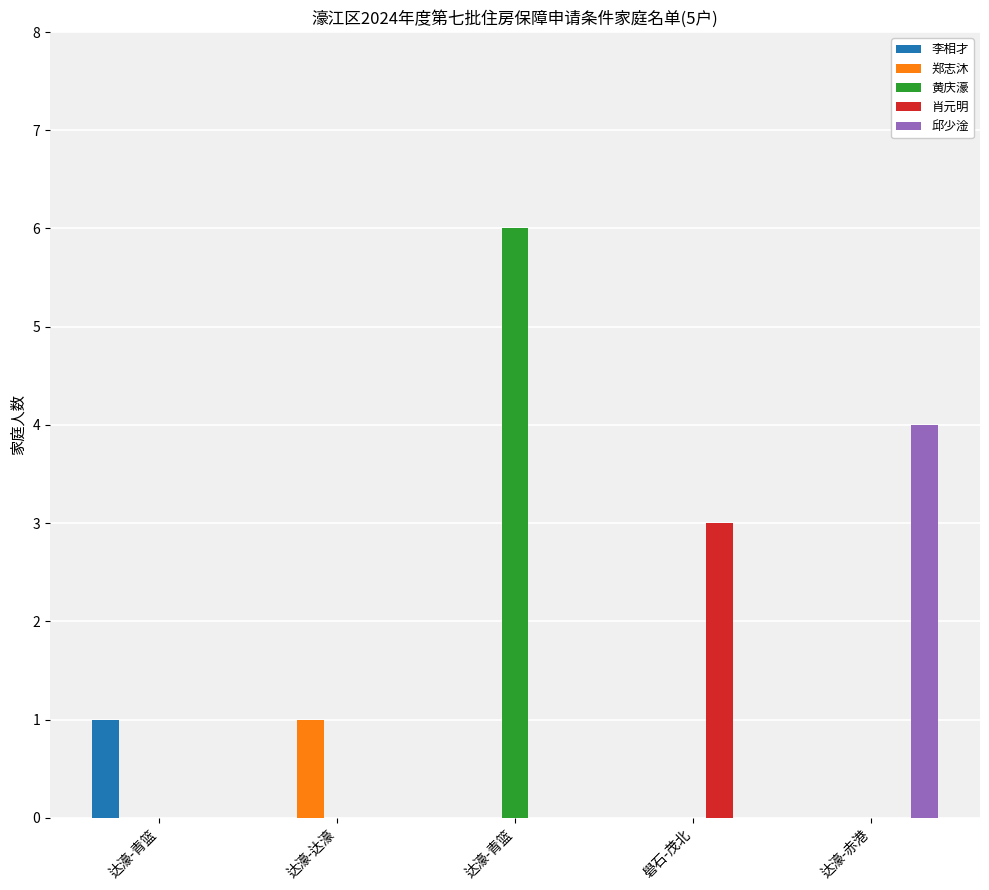

What is the label of the 5th bar from the left?

达濠-赤港